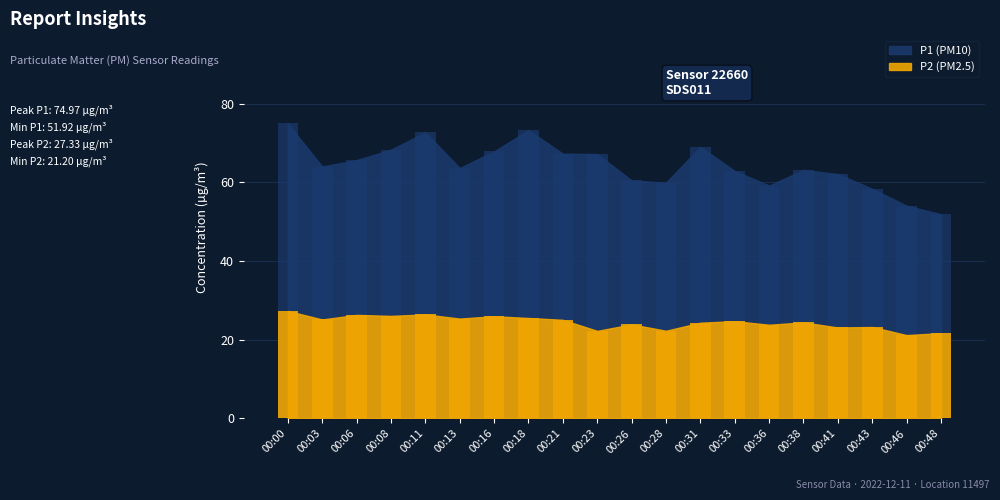

Which category has the highest value in the P1 series?

00:00